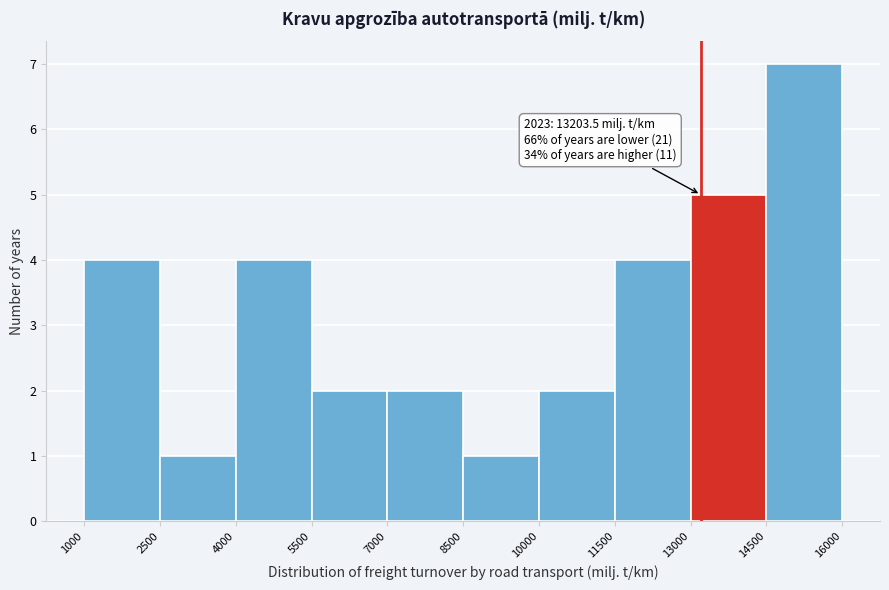

Over which range of the x-axis is the bar tallest?

14500 to 16000